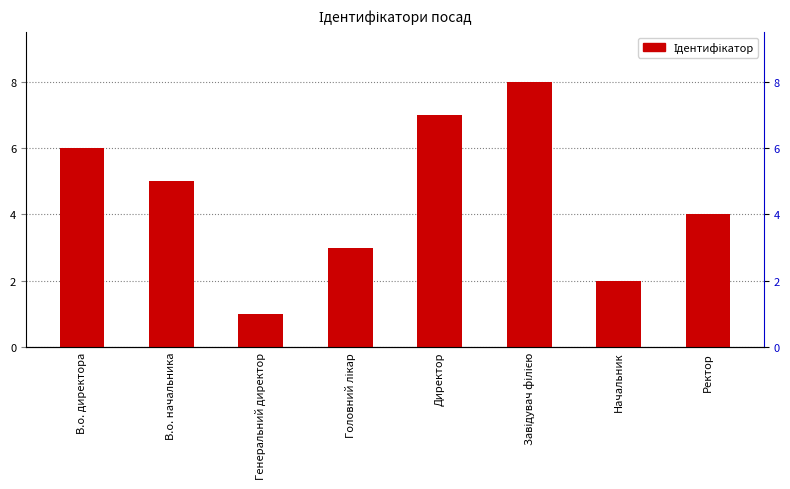

How many values are between 3 and 7?

5